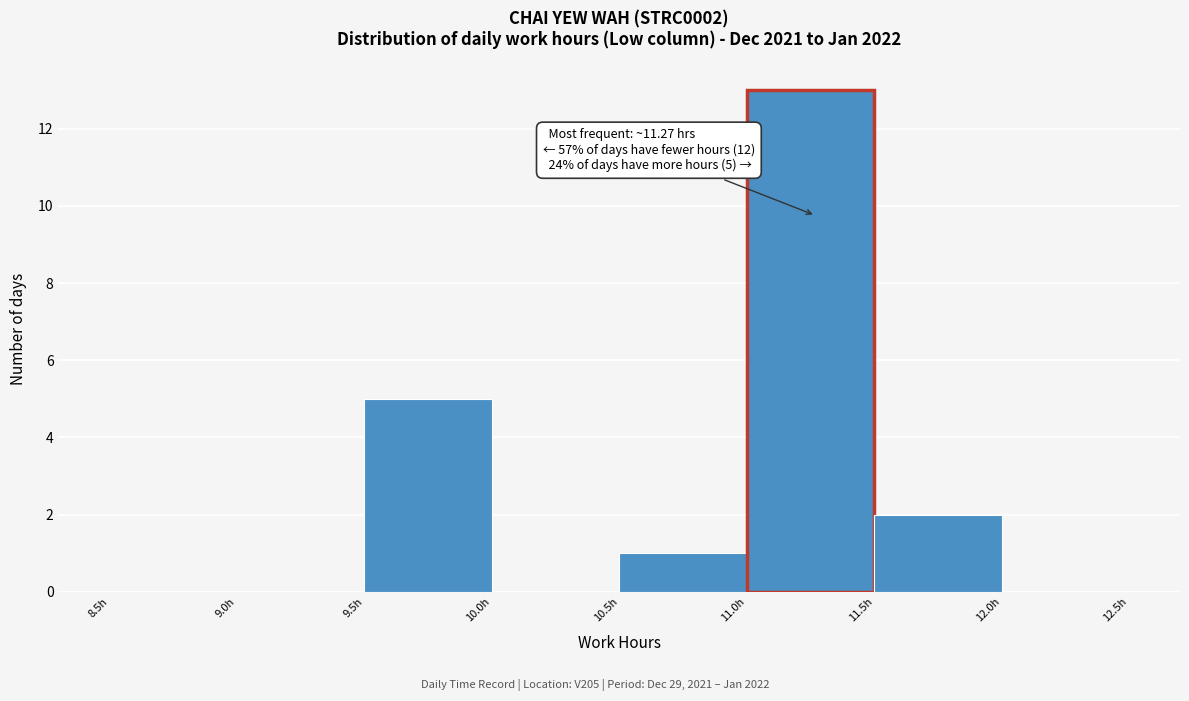

Which range on the x-axis has the tallest bar?

11.0 to 11.5